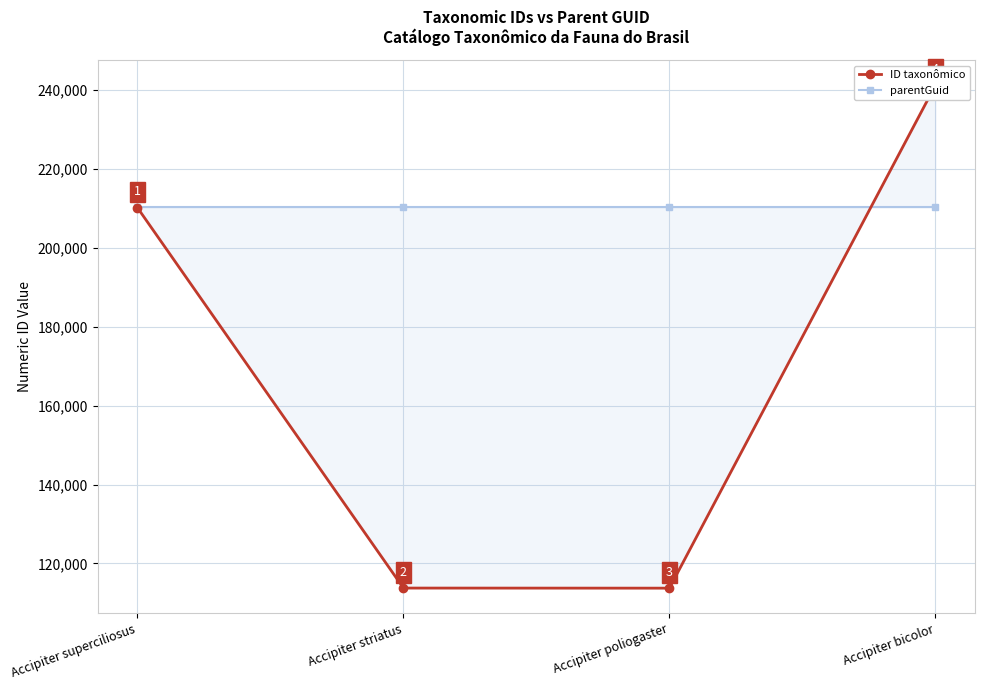

Where is the first local minimum for ID taxonômico?

Accipiter poliogaster